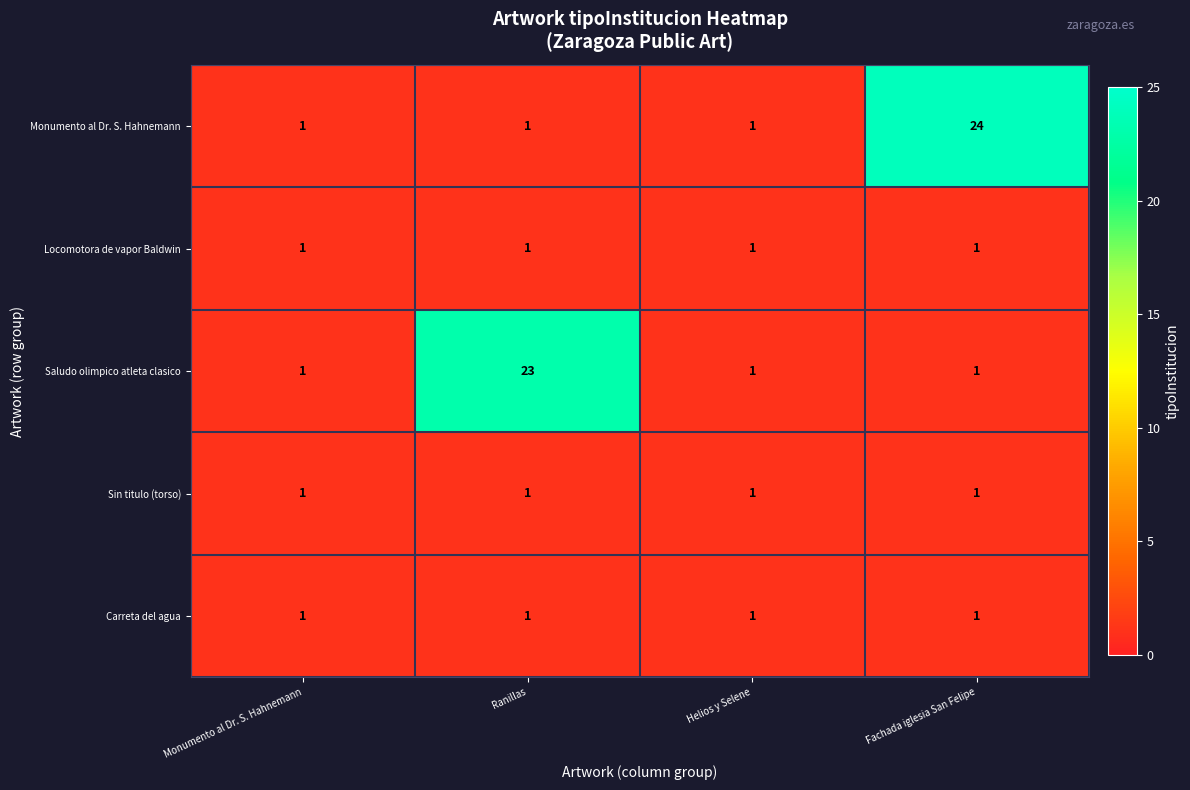

At how many categories does at least one series exceed 2?

2